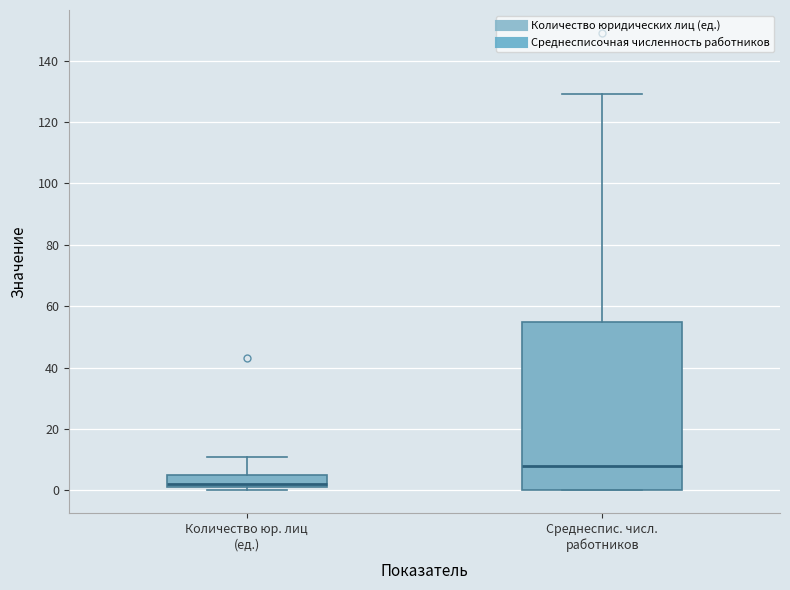

Reading left to right, transcribe this box plot: for each box, give where its median line is, the range the box spans, and where its two whiskers end, as read against the y-axis. The values are not printed on the chart, so give them approximately, as read against the axis.

Количество юр. лиц (ед.): median 2 (just above the box's lower edge), box 2 to 6, whiskers 0 to 12
Среднеспис. числ. работников: median 8, box 0 to 56, whiskers 0 to 130